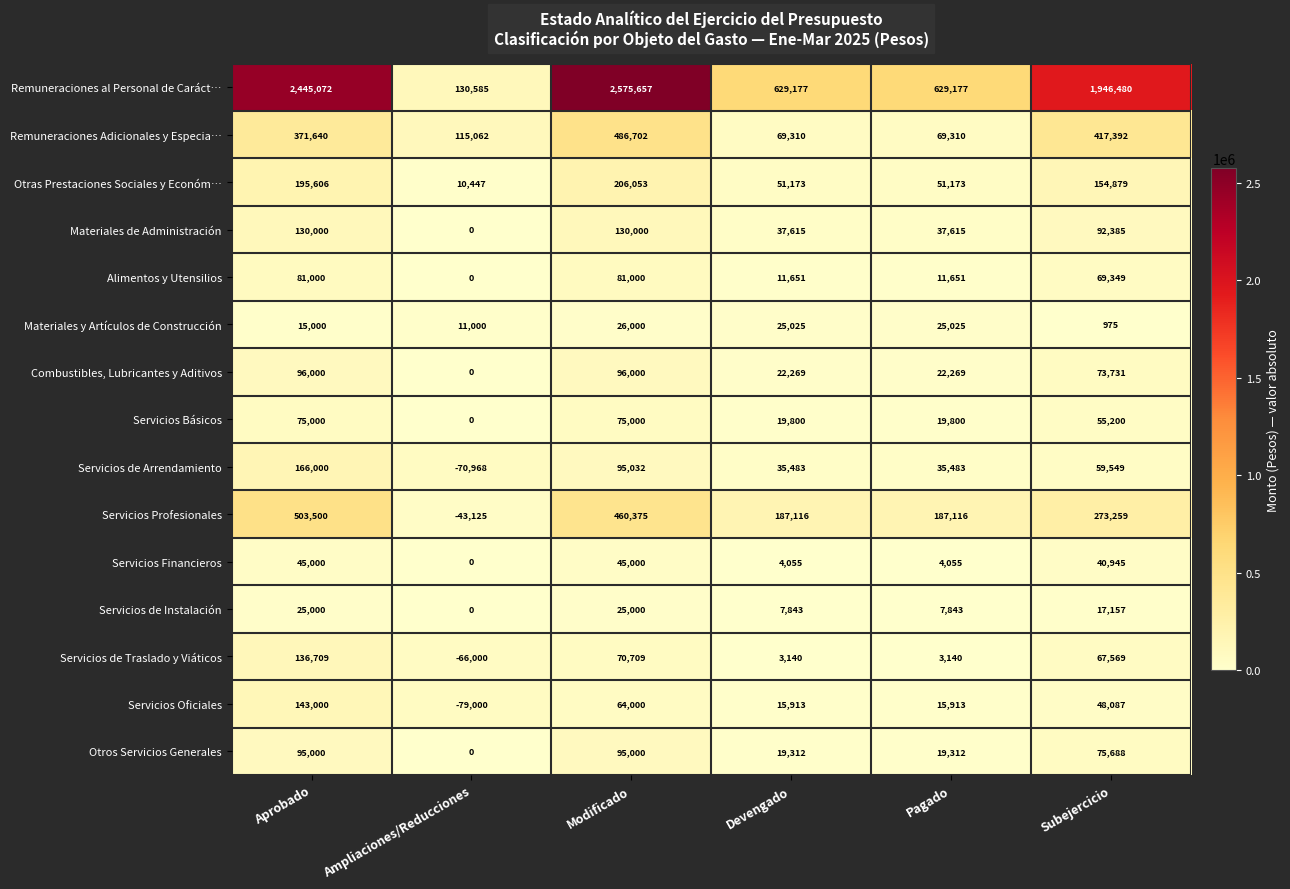

How many values in Servicios Oficiales are below zero?

1